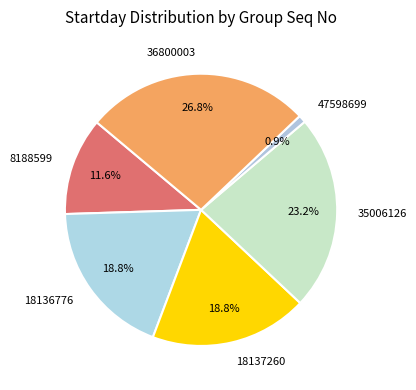

To the nearest percent, what portion does 18136776 represent?

19%